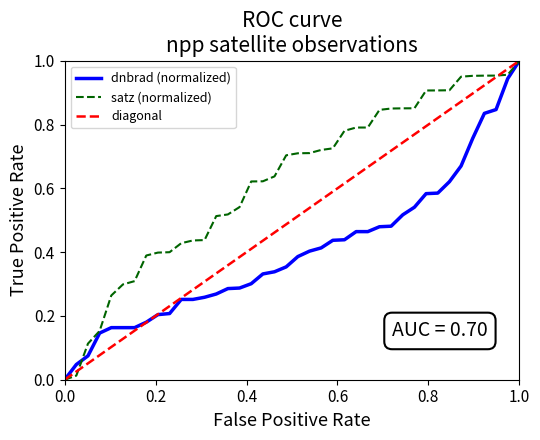

Which series has the largest total across all categories?

satz (normalized)